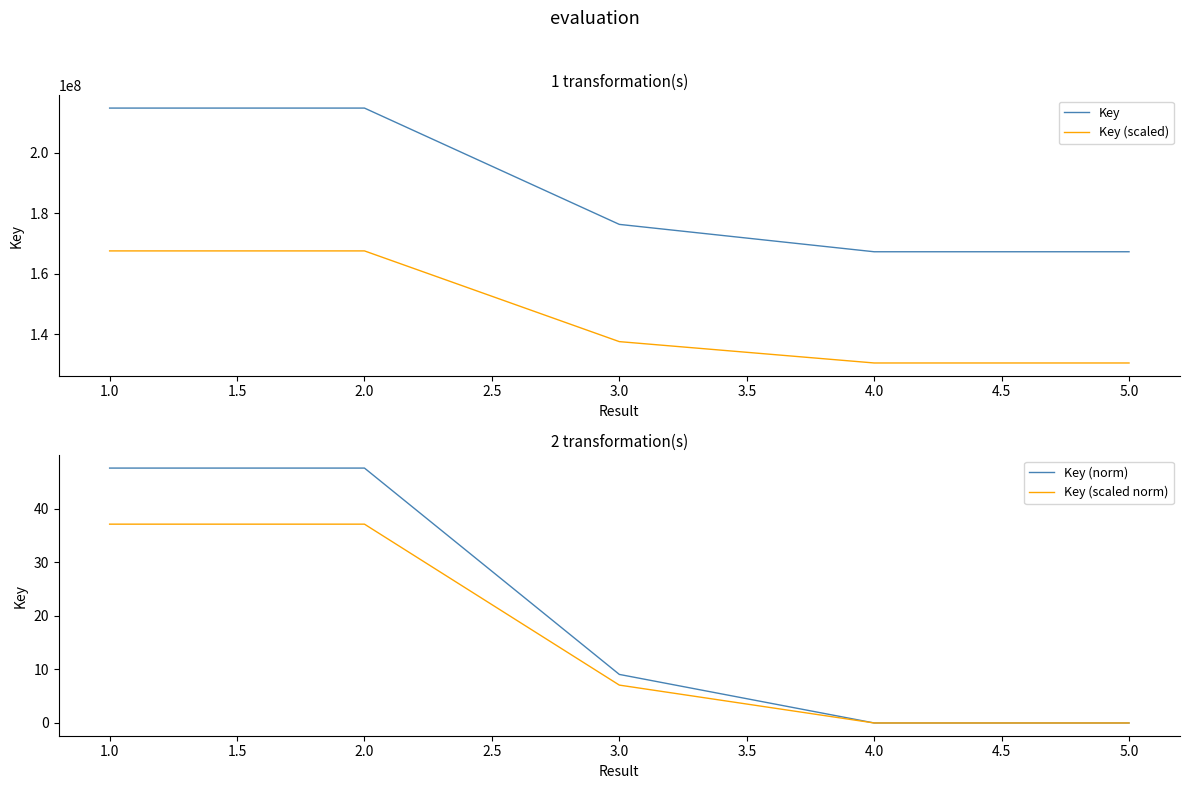

The Key (scaled norm) series shows 0.0 at 5.0. True or false?

True